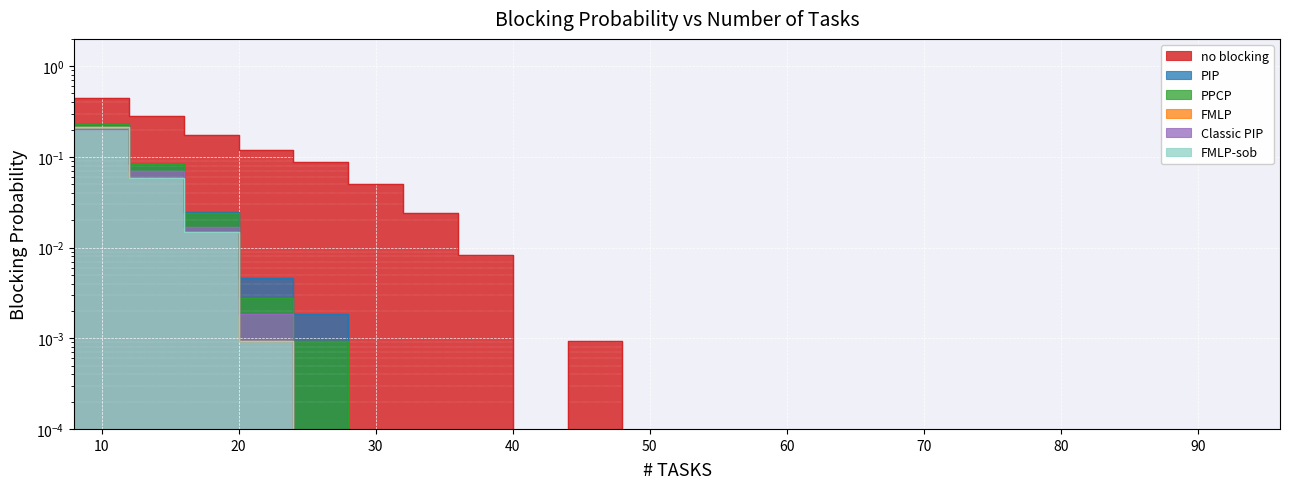

True or false: Classic PIP and PPCP cross at least once.

False